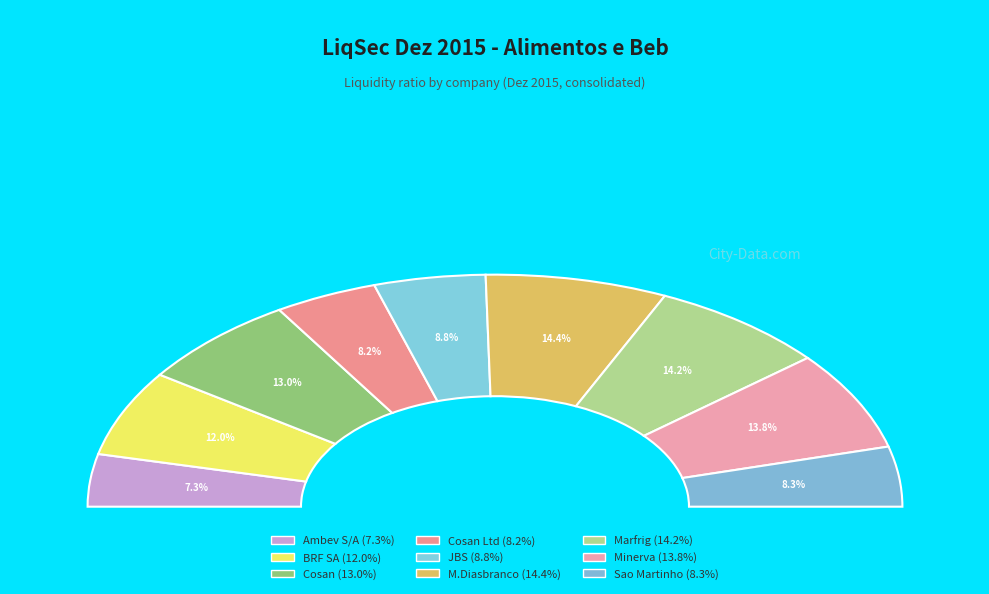

What is the largest slice in the pie chart?

M.Diasbranco